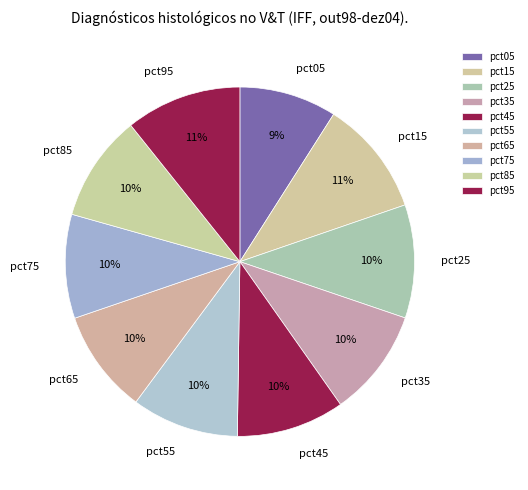

To the nearest percent, what is the combined percentage of pct25 and pct55?

20%